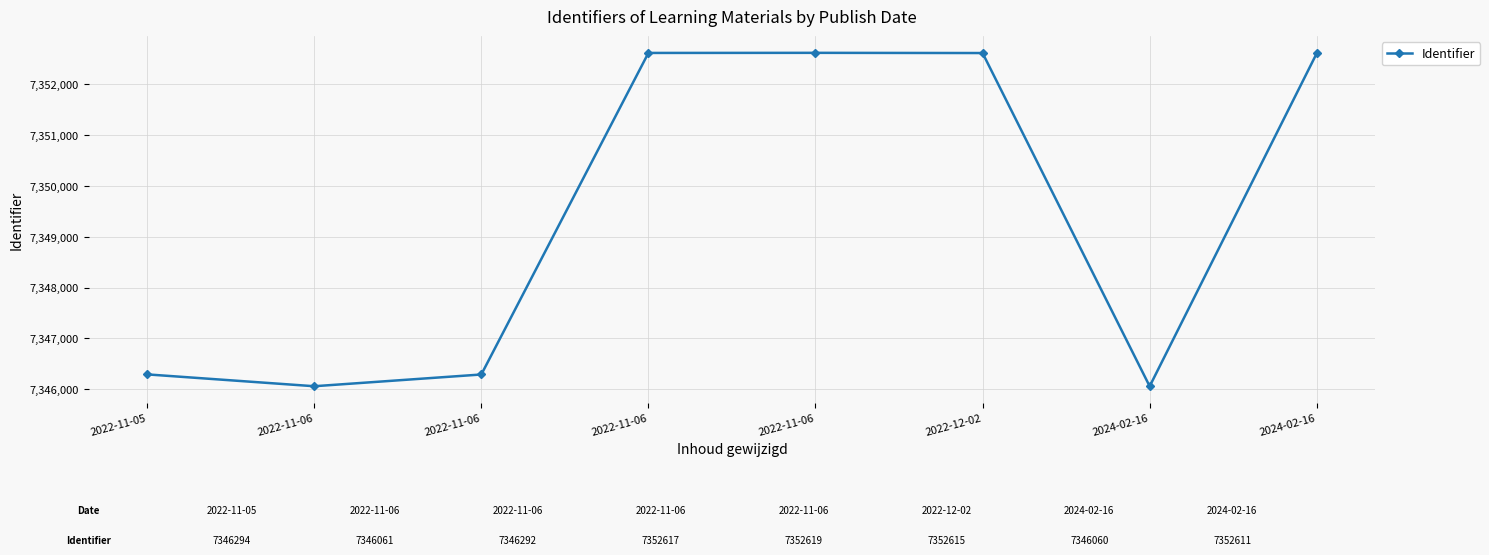

How many interior local valleys (lower than both neighbors) does the data have?

2